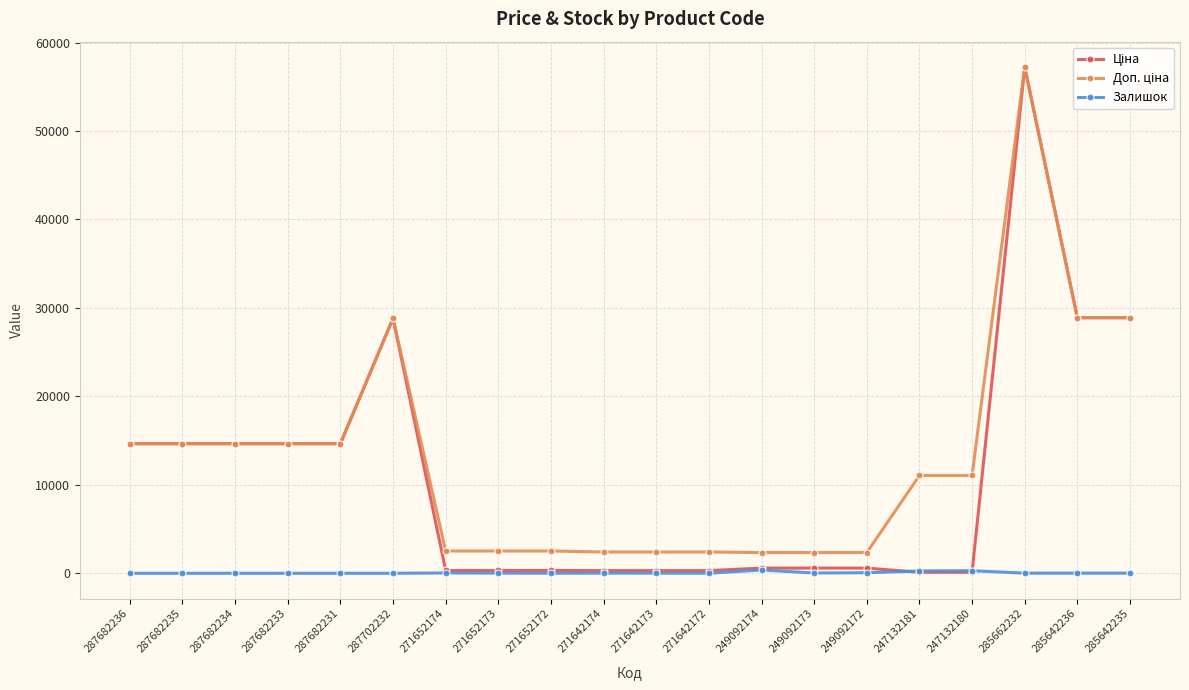

How many categories are shown in the chart?

20